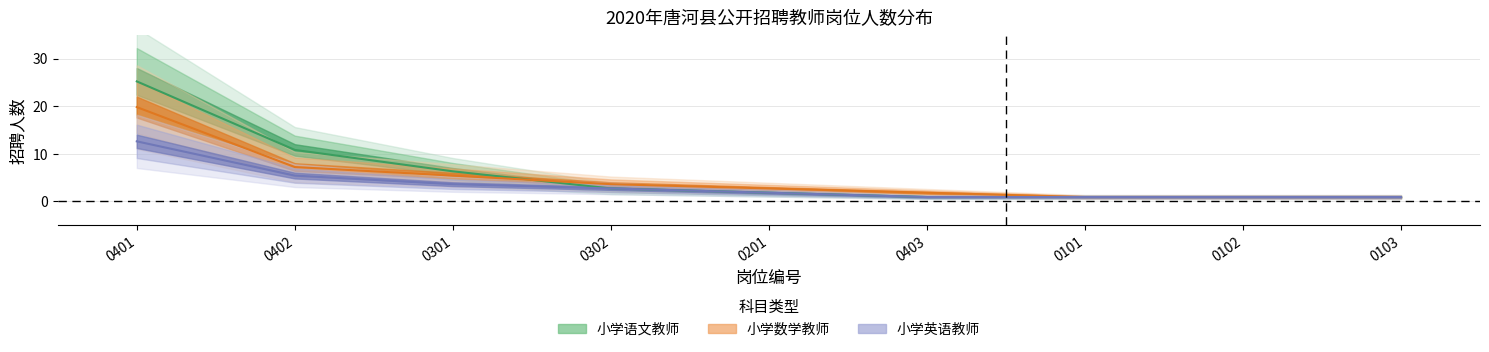

True or false: 小学英语教师 and 小学语文教师 cross at least once.

False